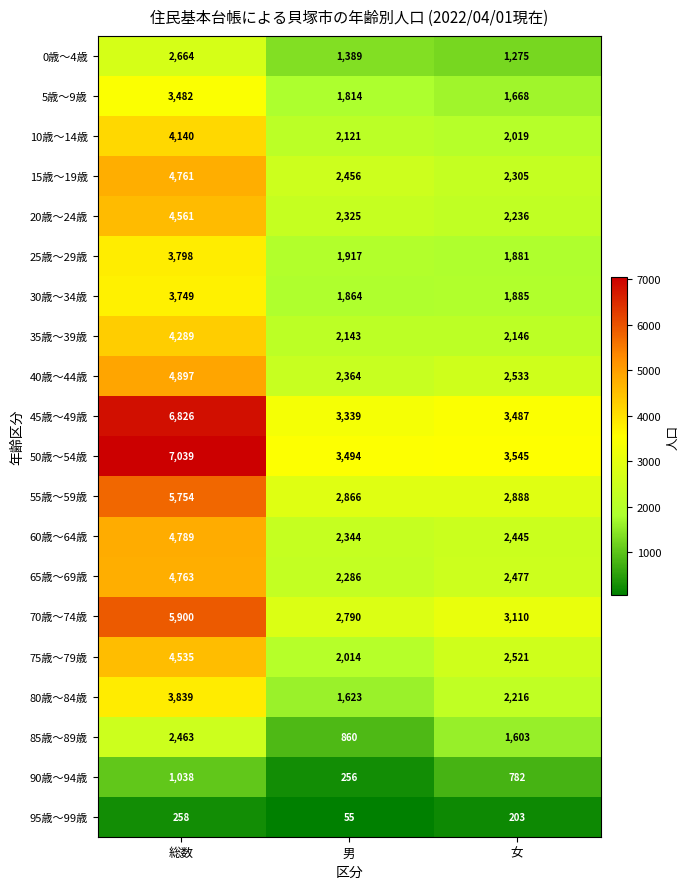

Which series has the widest spread of values?

50歳～54歳